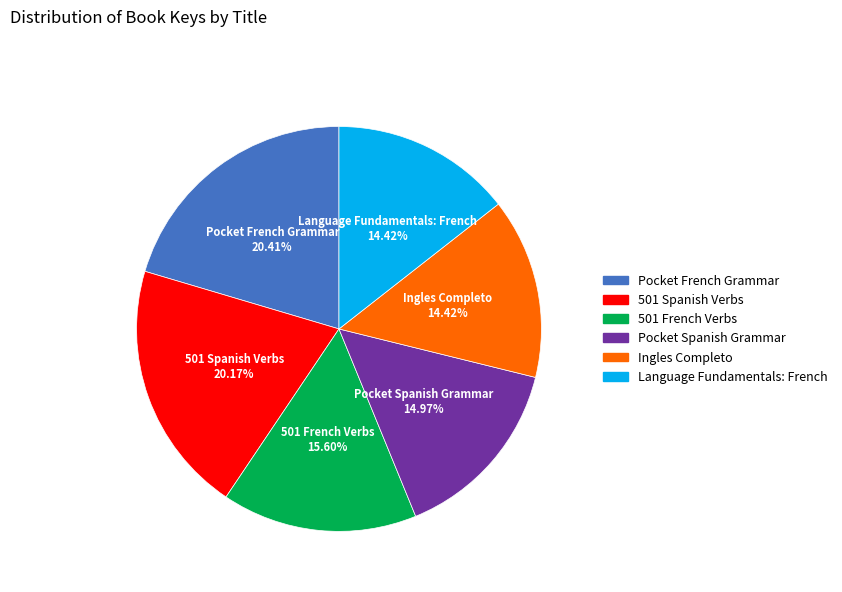

Does Pocket Spanish Grammar represent more than half of the total?

No